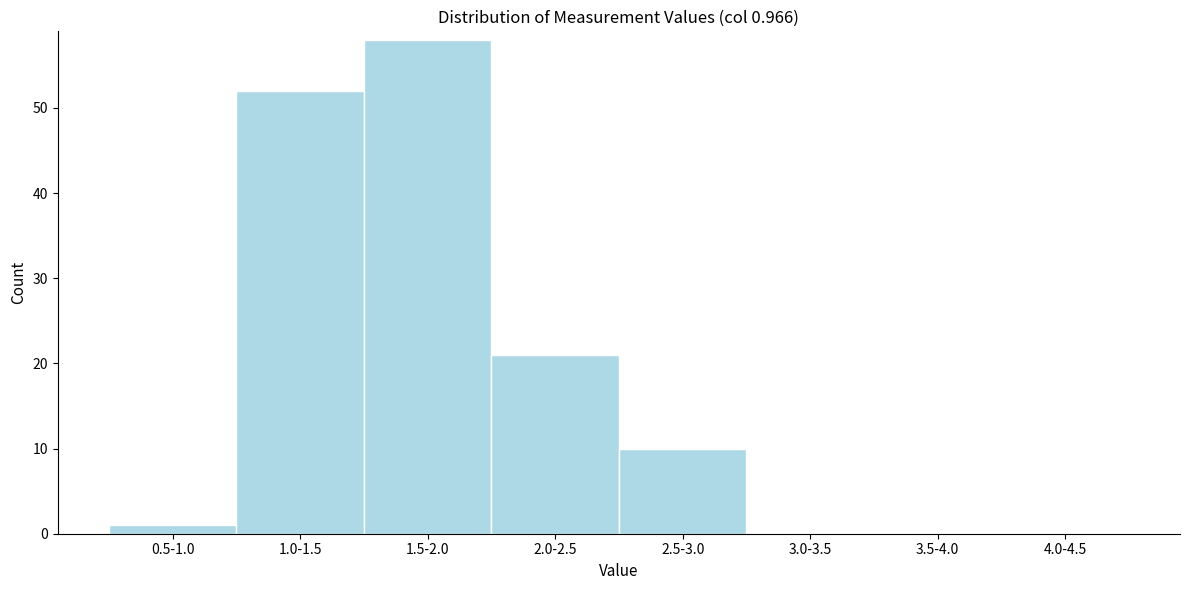

Reading right to left, extract all data points from this chart.

4.0-4.5=0	3.5-4.0=0	3.0-3.5=0	2.5-3.0=10	2.0-2.5=21	1.5-2.0=58	1.0-1.5=52	0.5-1.0=1